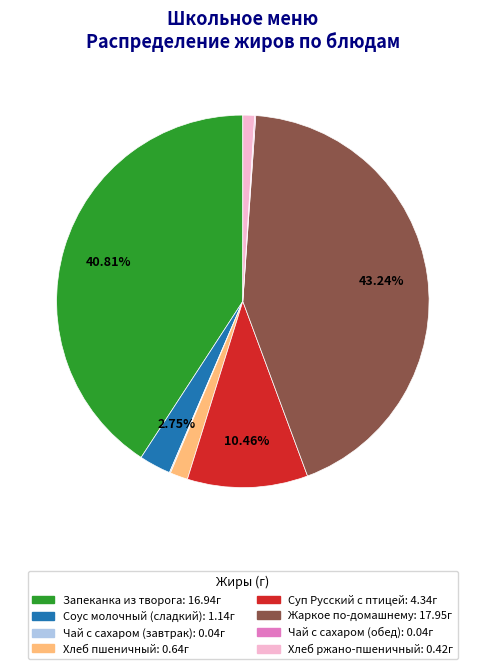

What is the largest slice in the pie chart?

Жаркое по-домашнему